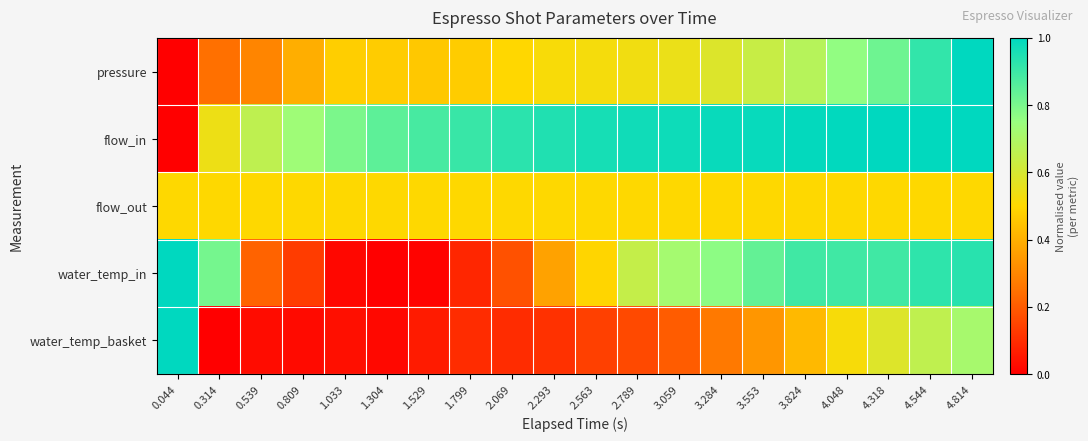

What is the greatest value displayed?

1.0